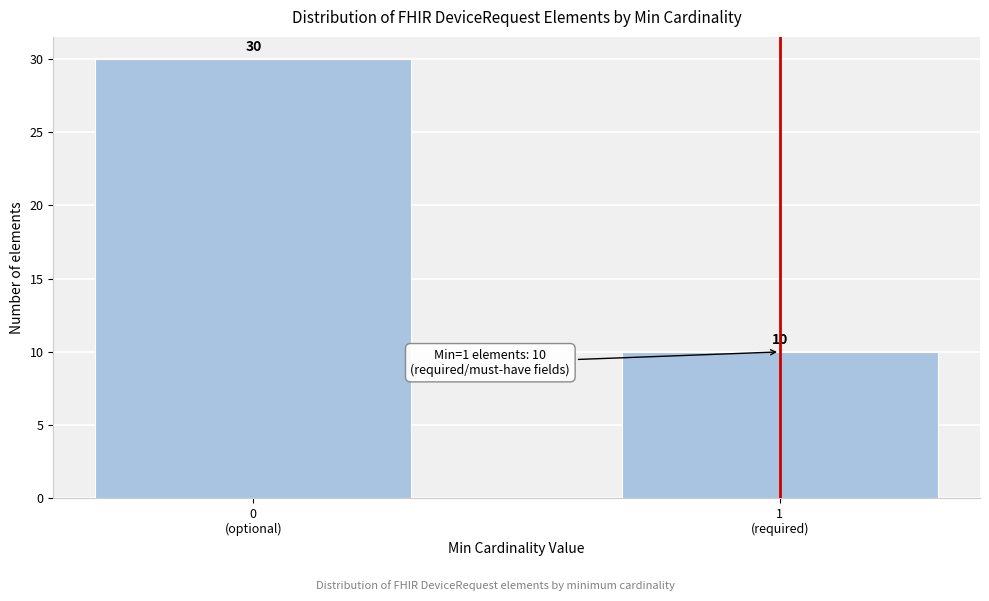

Reading left to right, transcribe all the data shown in this chart.

30	10